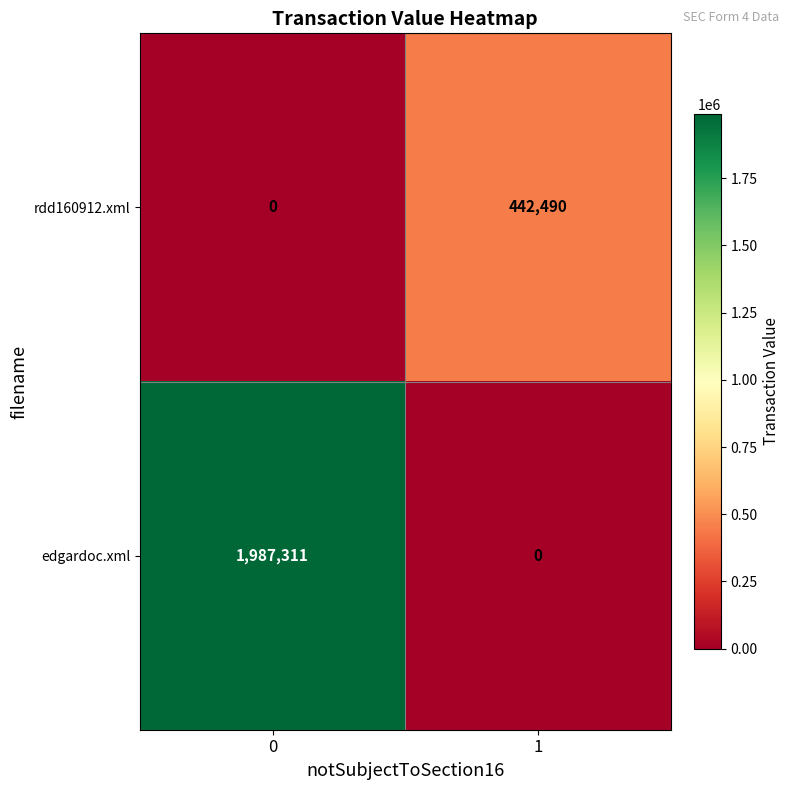

Between 0 and 1, which series saw the biggest shift?

edgardoc.xml